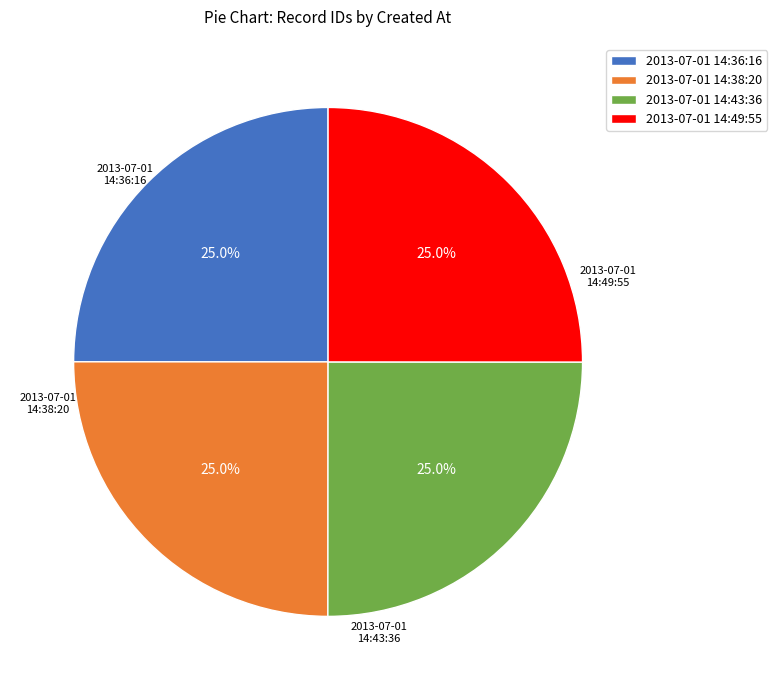

Is there any slice that represents more than half of the pie?

No